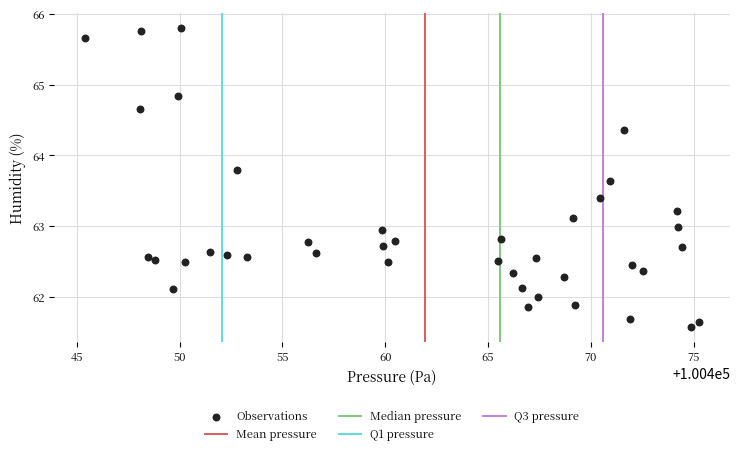

What is the range of X values (max minus min)?

29.9